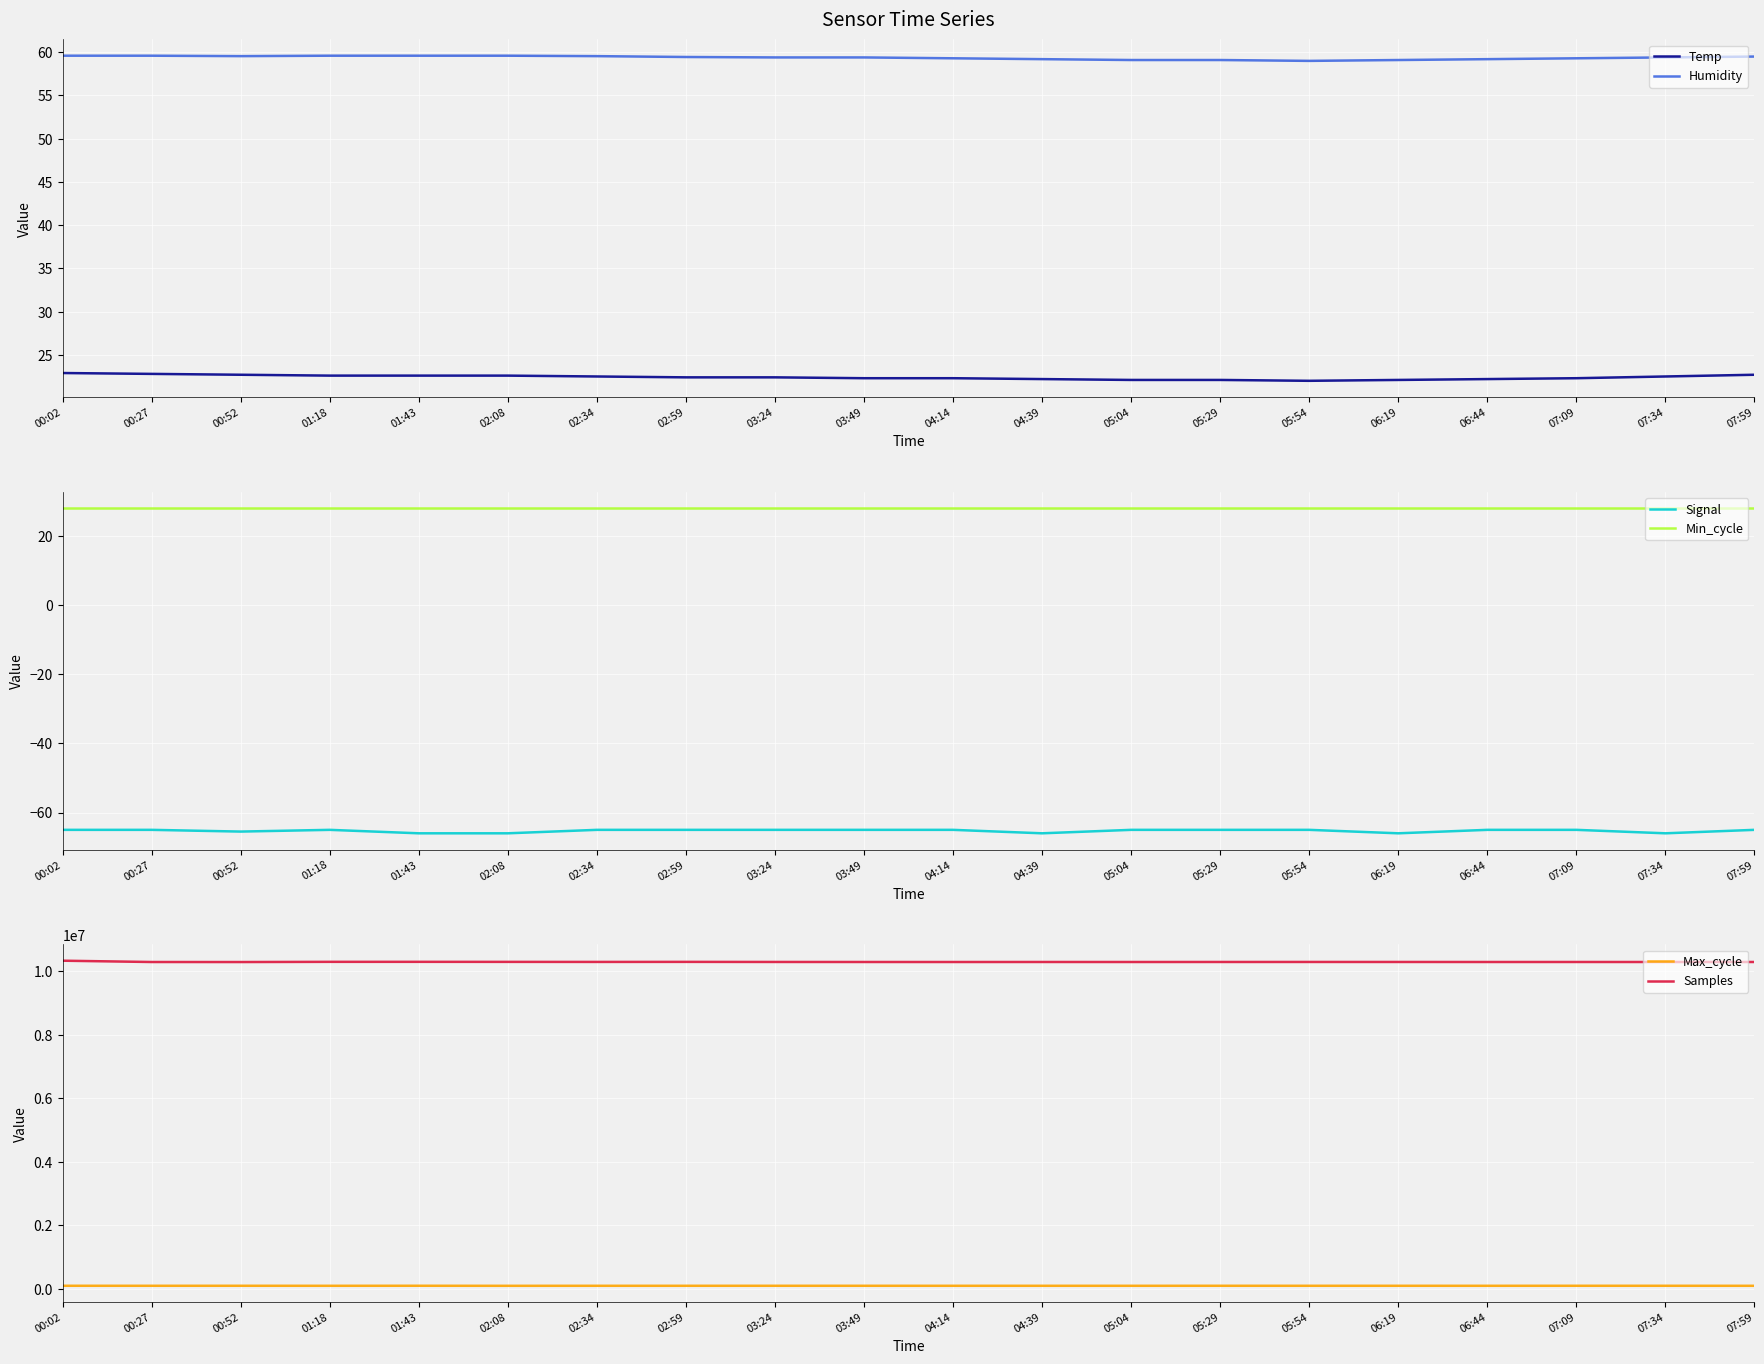

The Temp series shows 22.7 at 07:59. True or false?

True